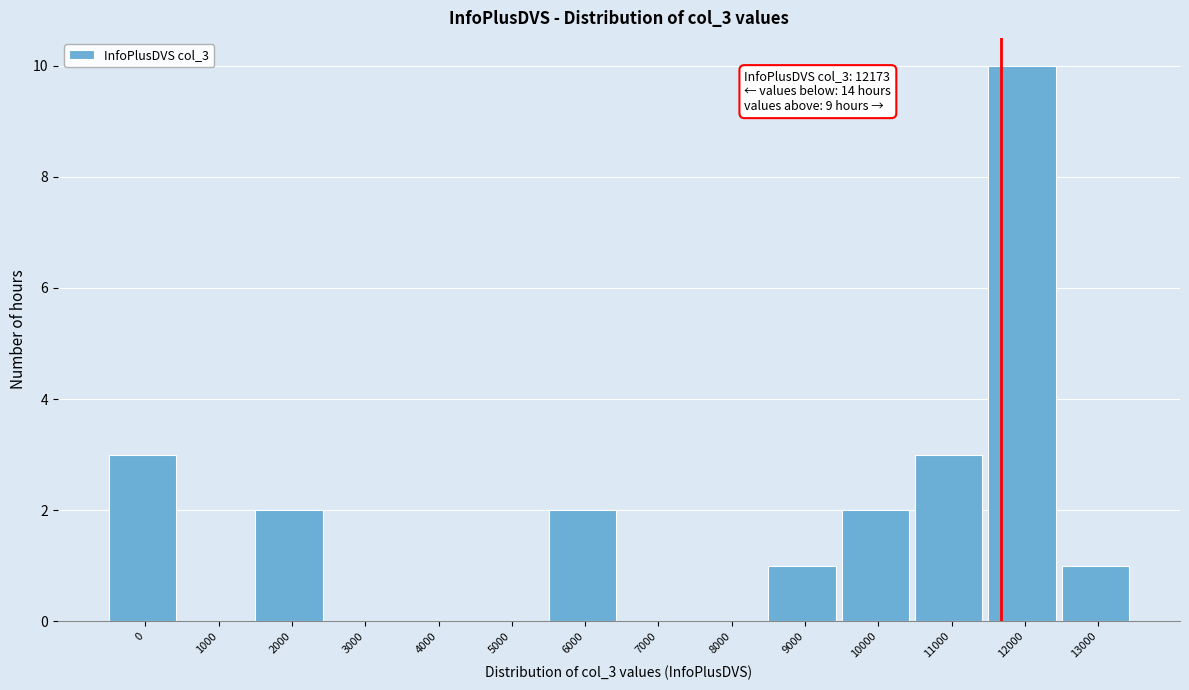

Reading left to right, extract all data points from this chart.

0=3	1000=0	2000=2	3000=0	4000=0	5000=0	6000=2	7000=0	8000=0	9000=1	10000=2	11000=3	12000=10	13000=1